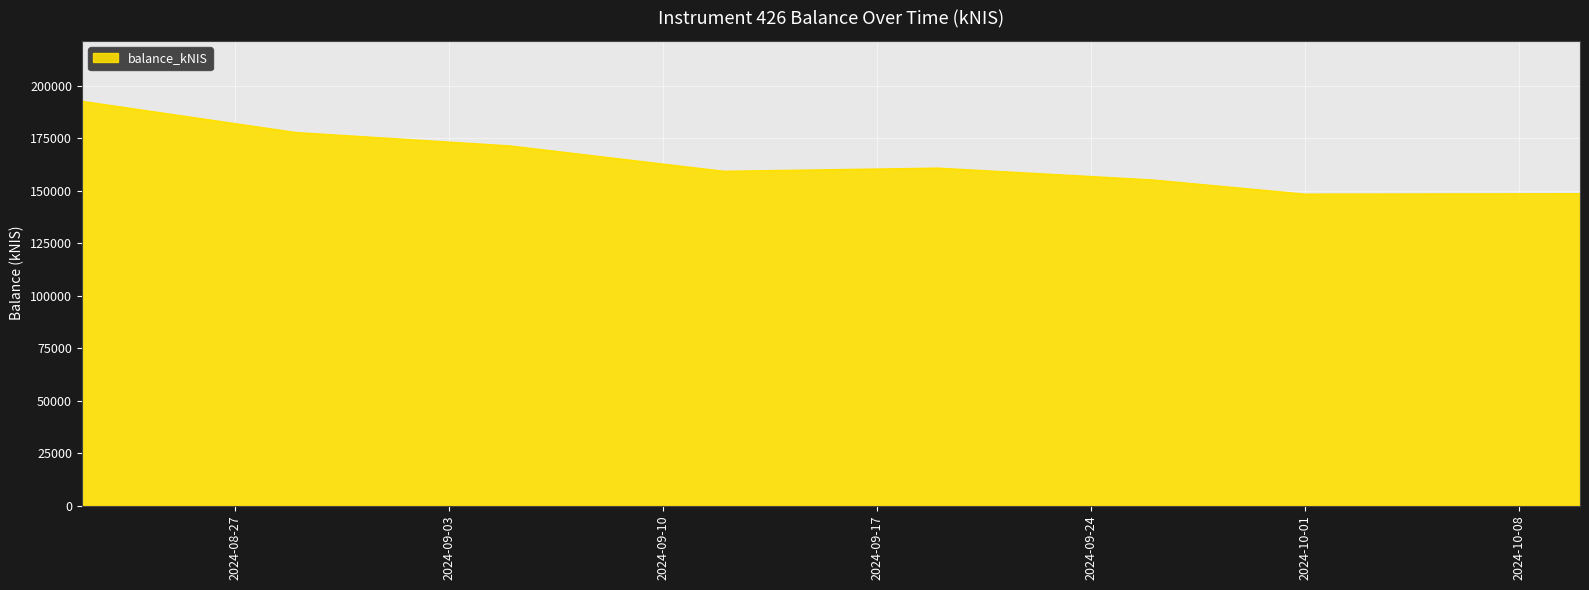

What is the maximum value shown in the chart?

192410.9